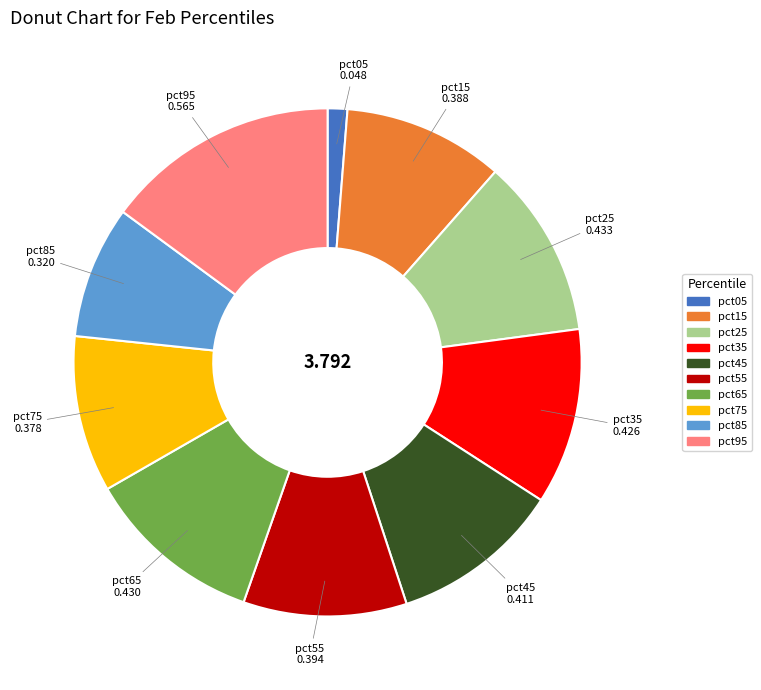

Between pct05 and pct25, which is larger?

pct25